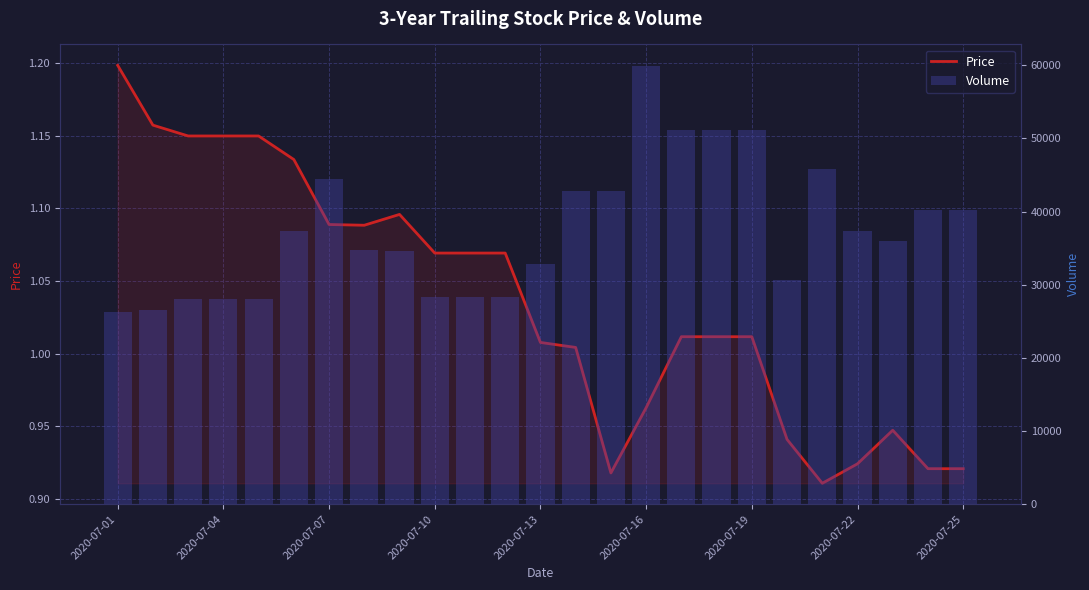

What is the difference between the maximum and minimum values in the Volume series?

33618.1